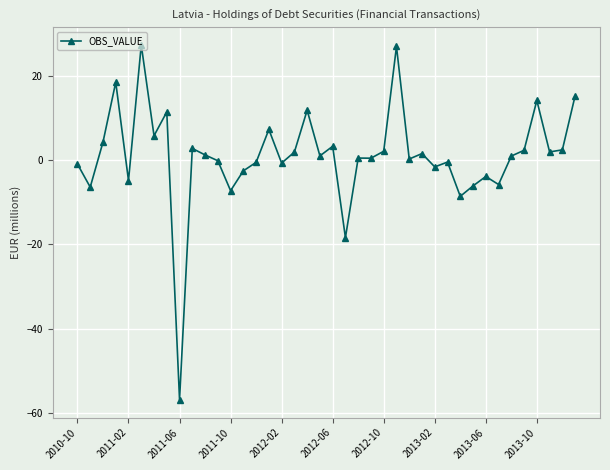

Count the number of data series in this chart.

1